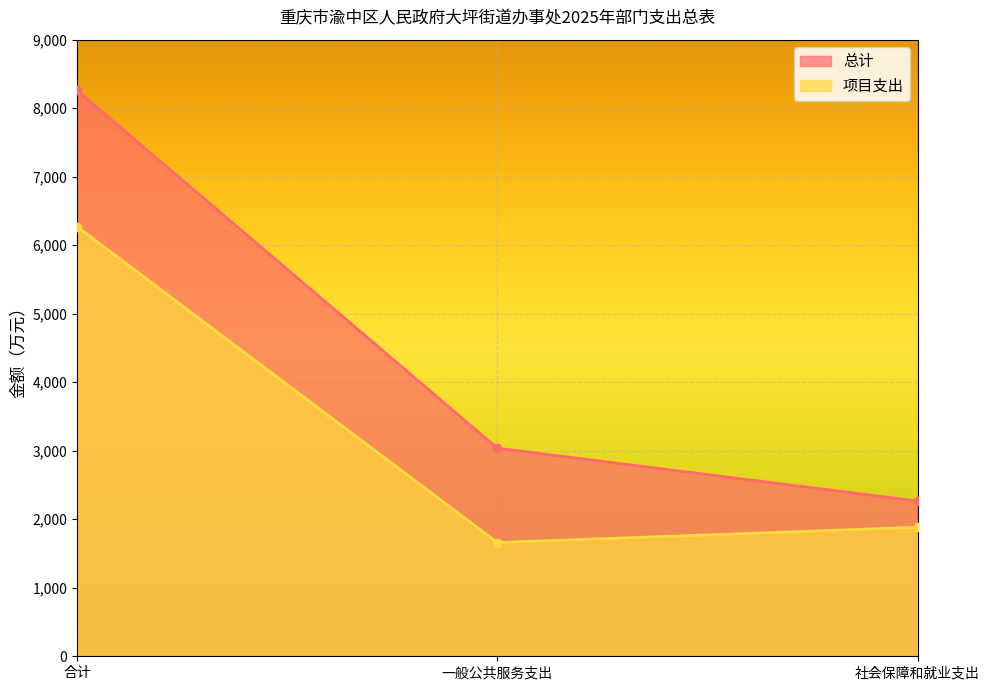

What is the spread (max minus min) of values at 合计?

1987.9